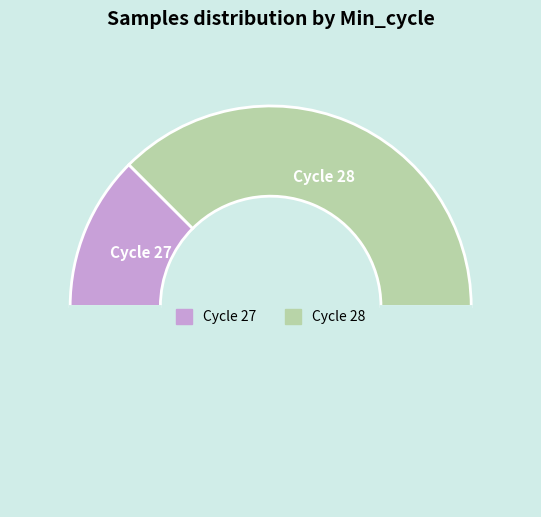

How many slices are in this pie chart?

3